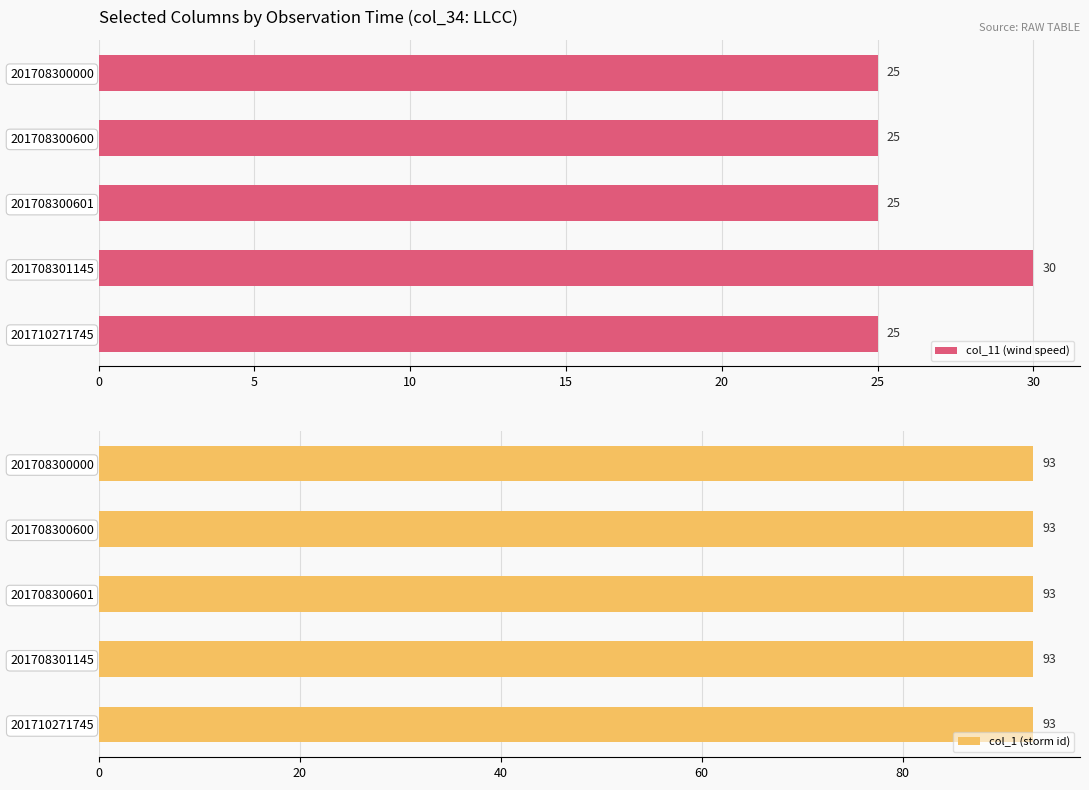

What is the sum of the col_11 (wind speed) values at 201710271745 and 201708301145?

55